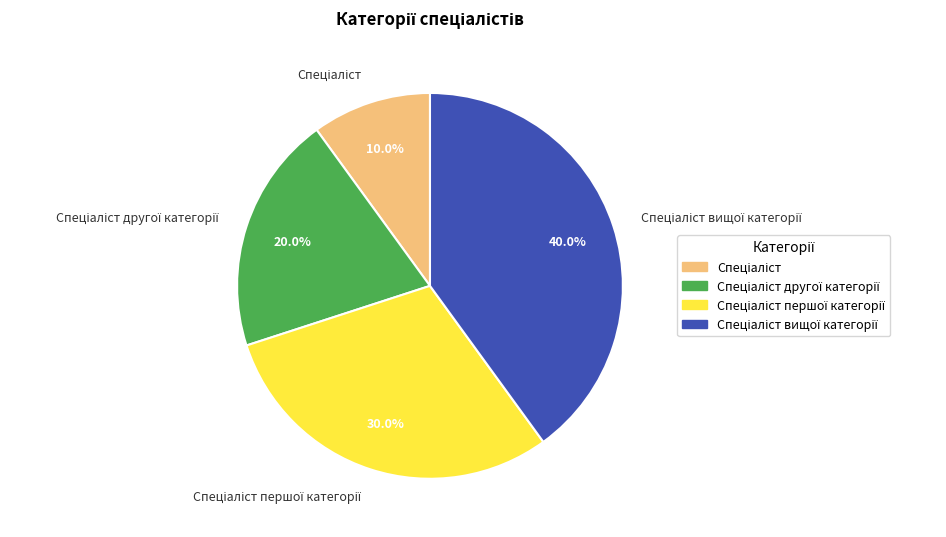

Is there any slice that represents more than half of the pie?

No